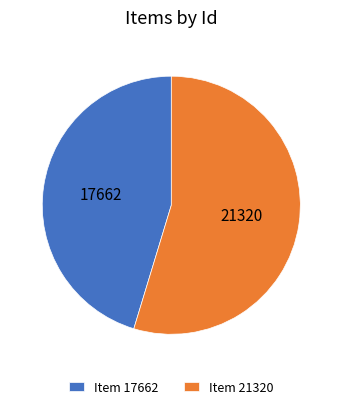

Is it true that Item 21320 is 55% of the pie?

True